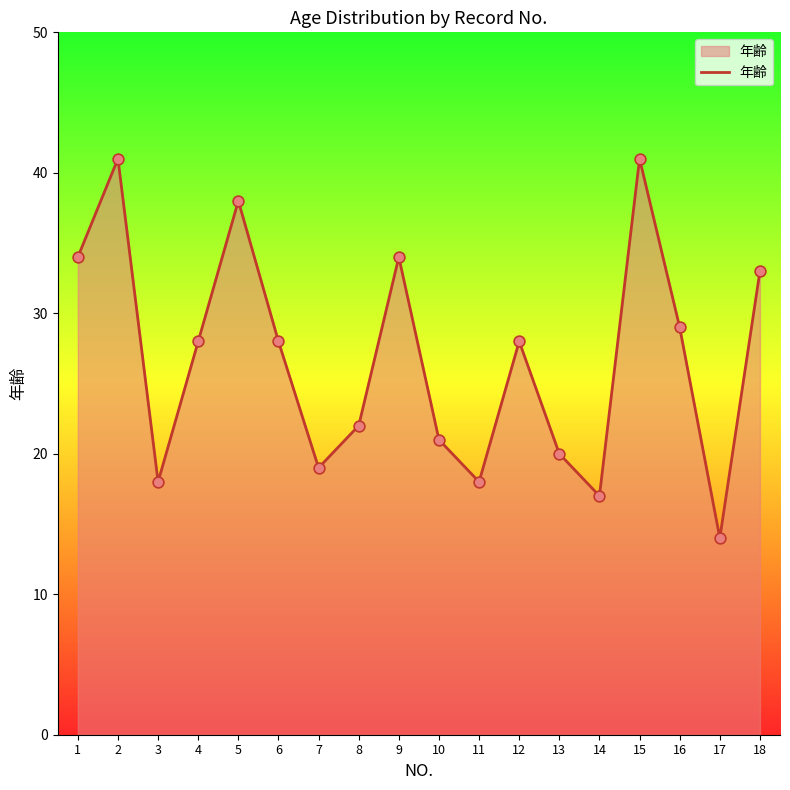

What is the change in value from 6 to 7?

-9